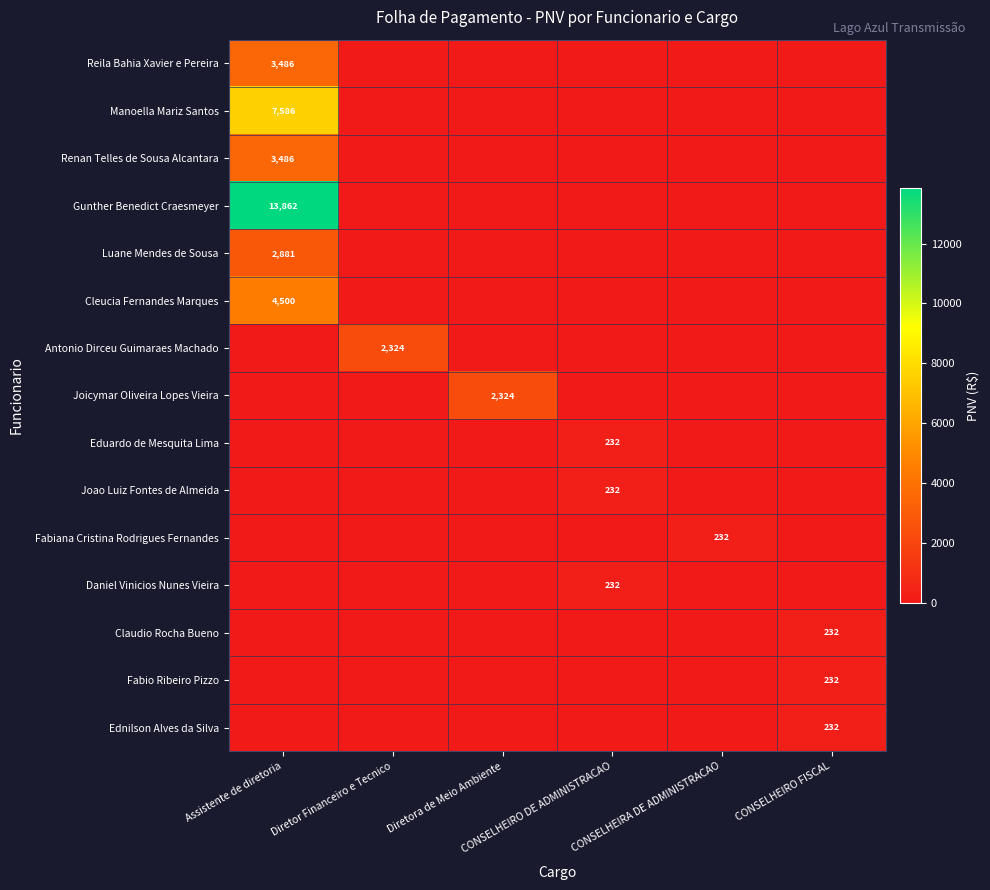

Is the value of Antonio Dirceu Guimaraes Machado at Assistente de diretoria greater than the value of Fabio Ribeiro Pizzo at Assistente de diretoria?

No